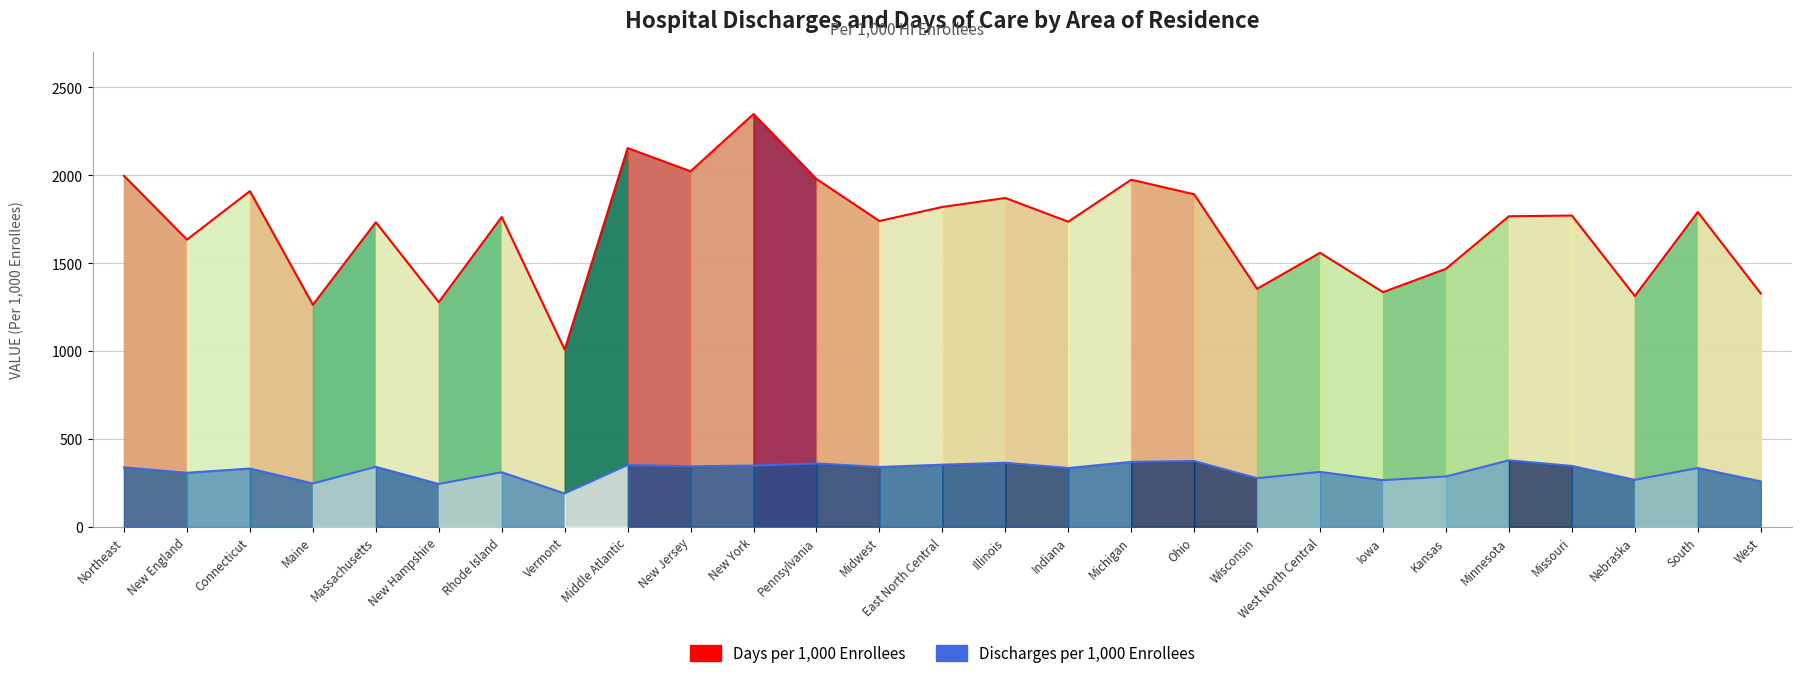

Which series has the widest spread of values?

Days per 1000 (line)